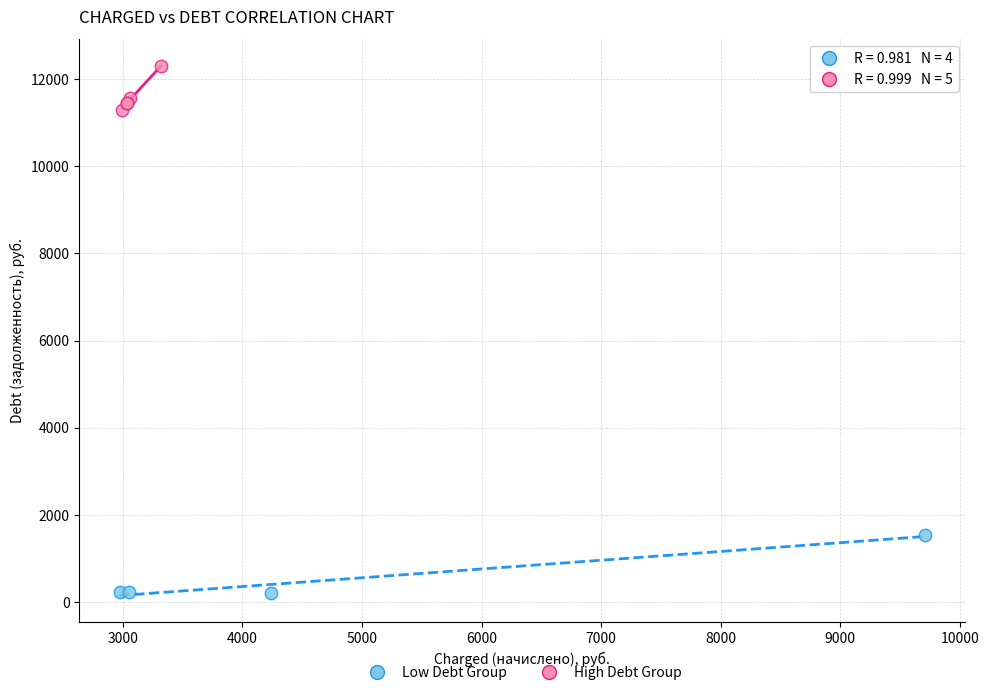

Which series contains the lowest Y value?

Low Debt Group